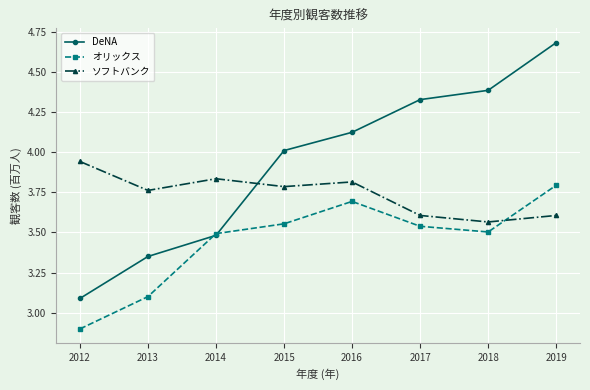

At which label is ソフトバンク closest to 3?

2018